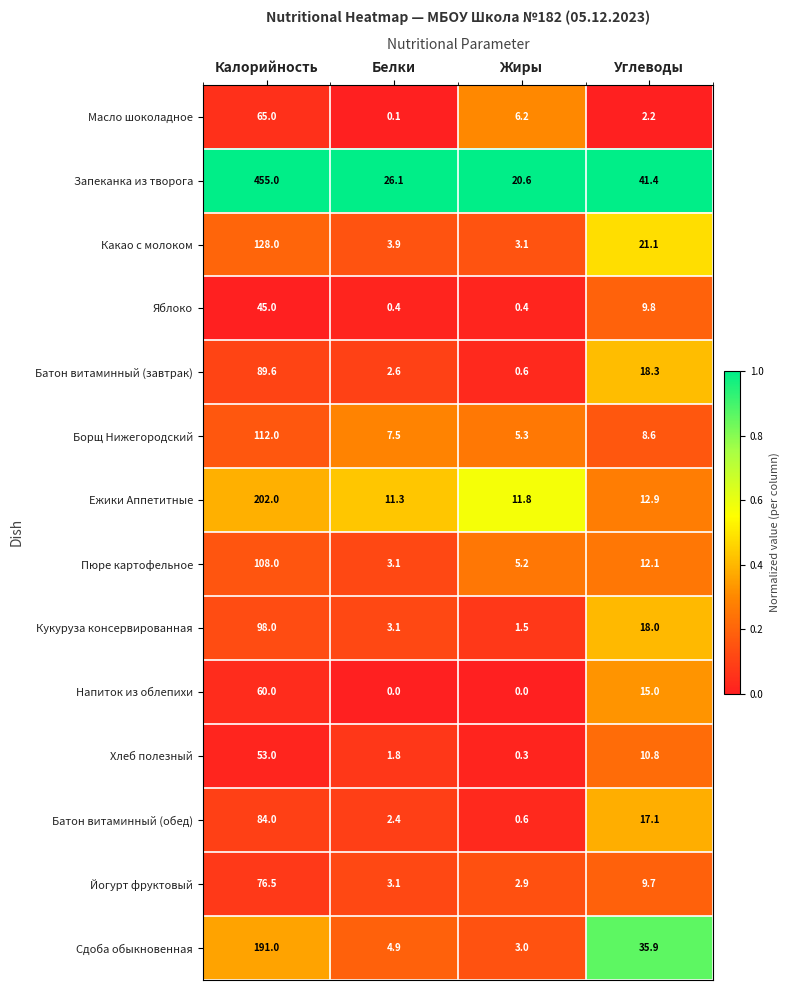

Rank the series at Калорийность from highest to lowest value.

Запеканка из творога, Ежики Аппетитные, Сдоба обыкновенная, Какао с молоком, Борщ Нижегородский, Пюре картофельное, Кукуруза консервированная, Батон витаминный (завтрак), Батон витаминный (обед), Йогурт фруктовый, Масло шоколадное, Напиток из облепихи, Хлеб полезный, Яблоко